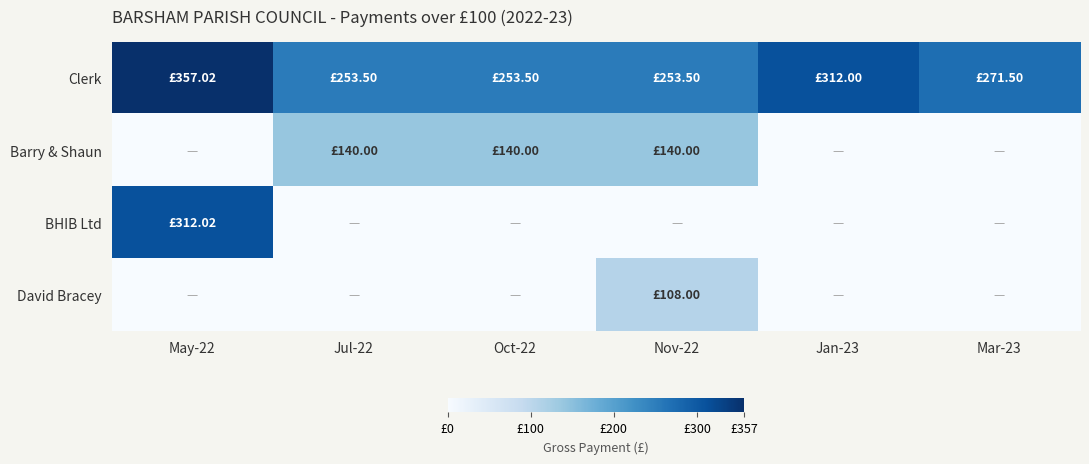

List the series in order of their peak value, lowest first.

David Bracey, Barry & Shaun, BHIB Ltd, Clerk